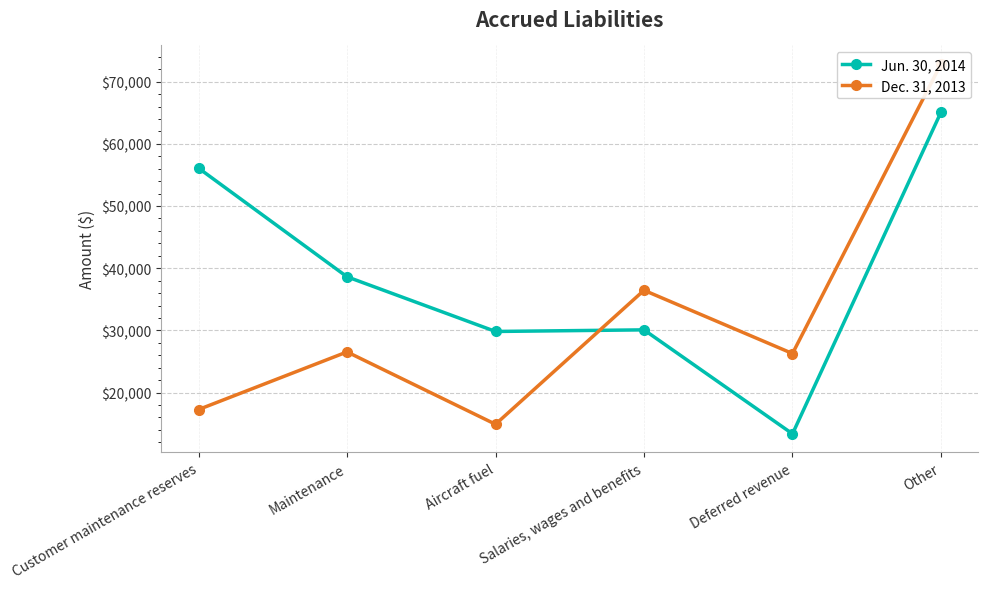

Where does the Jun. 30, 2014 series first go above 38619?

Customer maintenance reserves